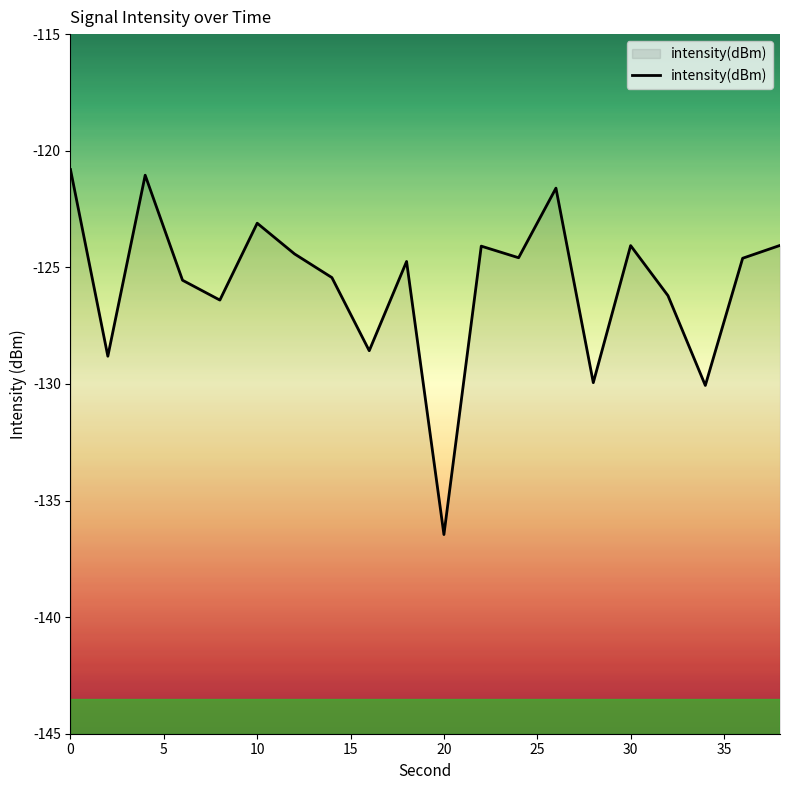

What is the value of the 6th point from the left?

-123.1